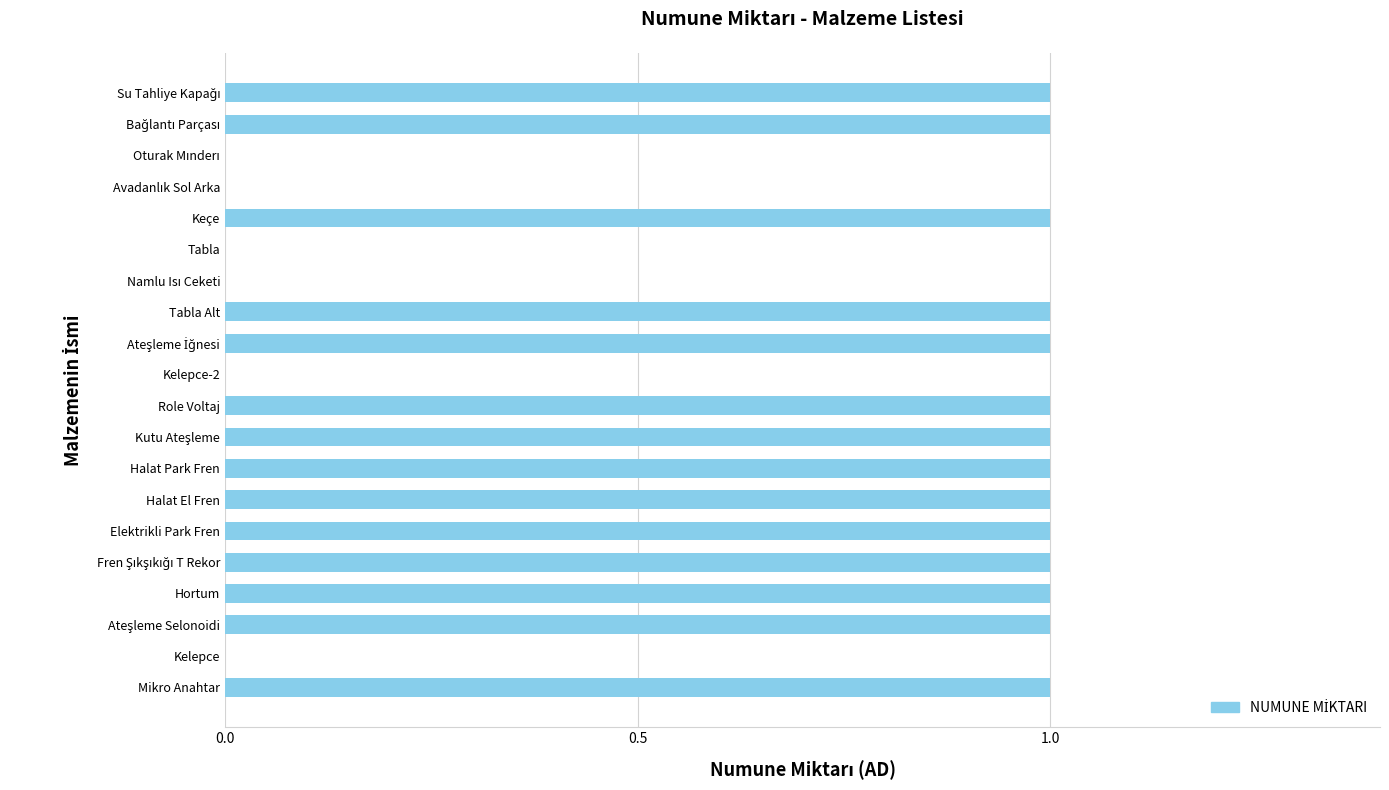

The chart shows a value of -1 at Tabla. True or false?

False